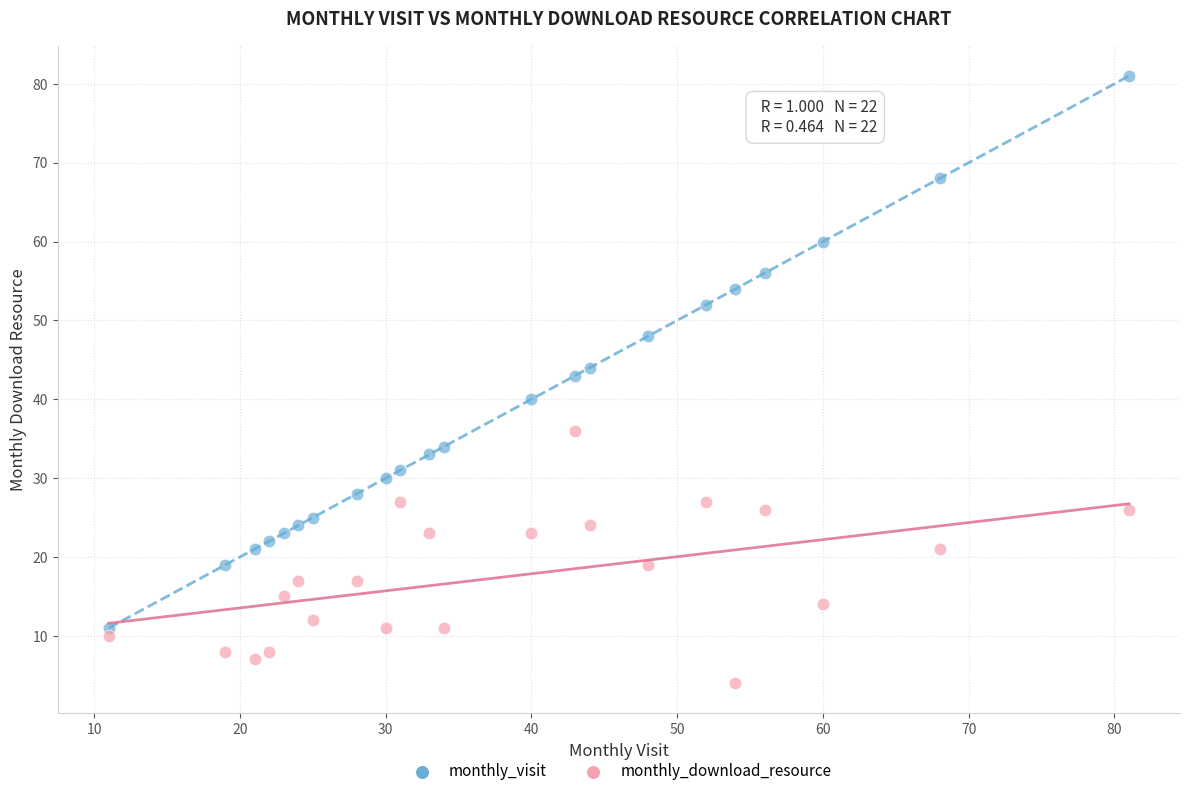

Across all series, what Y value is closest to 42?

43